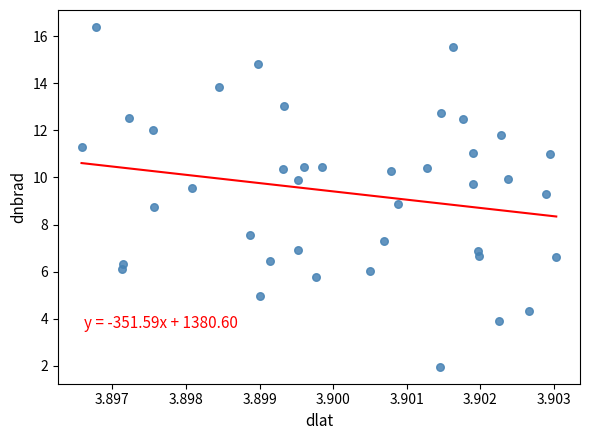

What is the range of Y values (max minus min)?

14.4